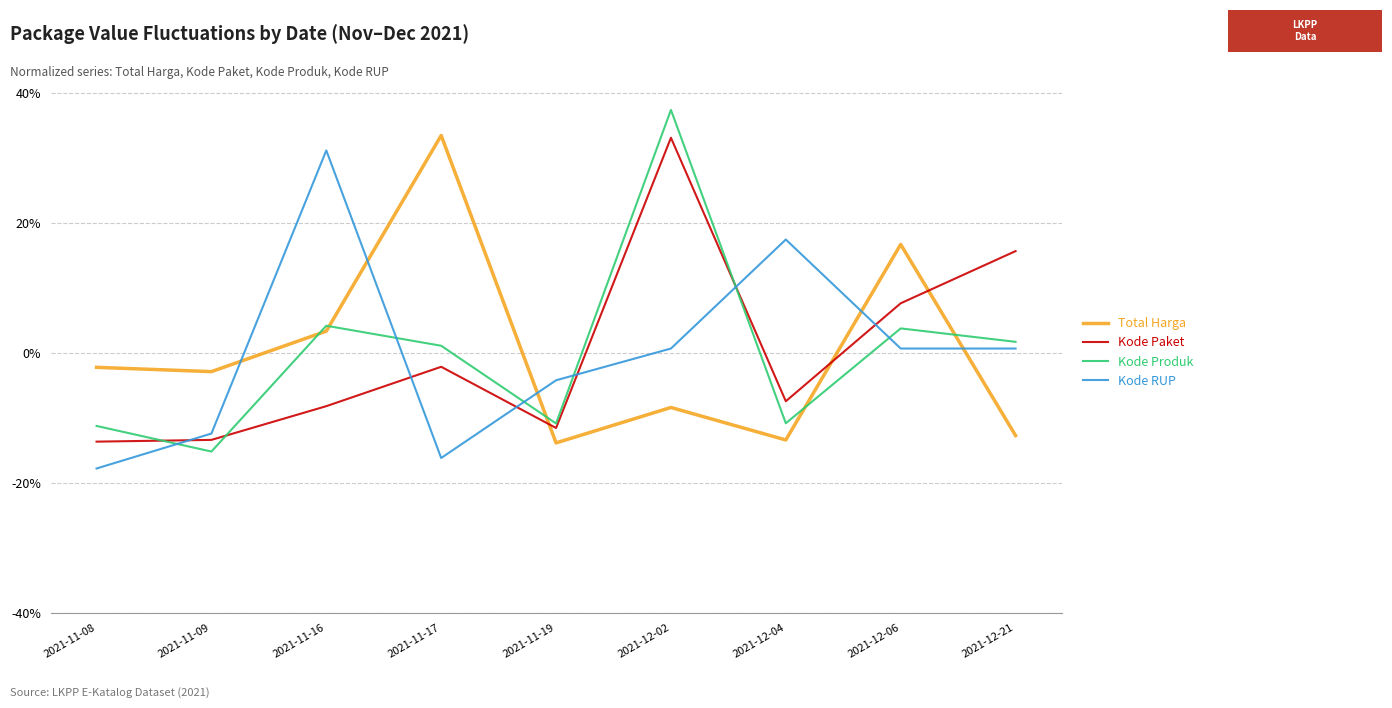

At which category is the sum across all series the highest?

2021-12-02